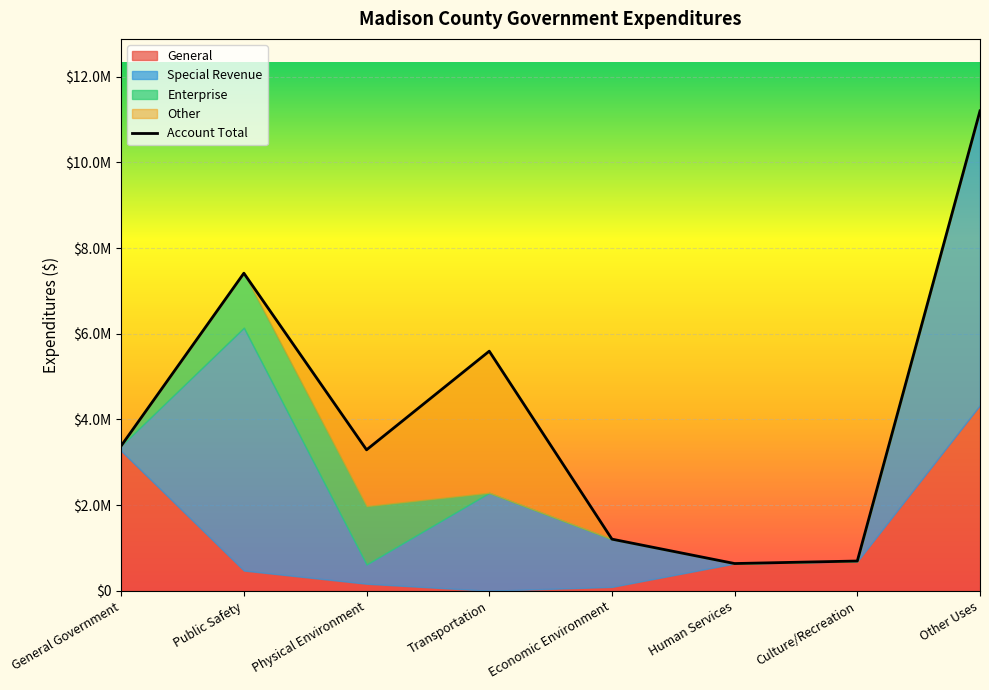

Read the value at Human Services, to the nearest 100.

638300